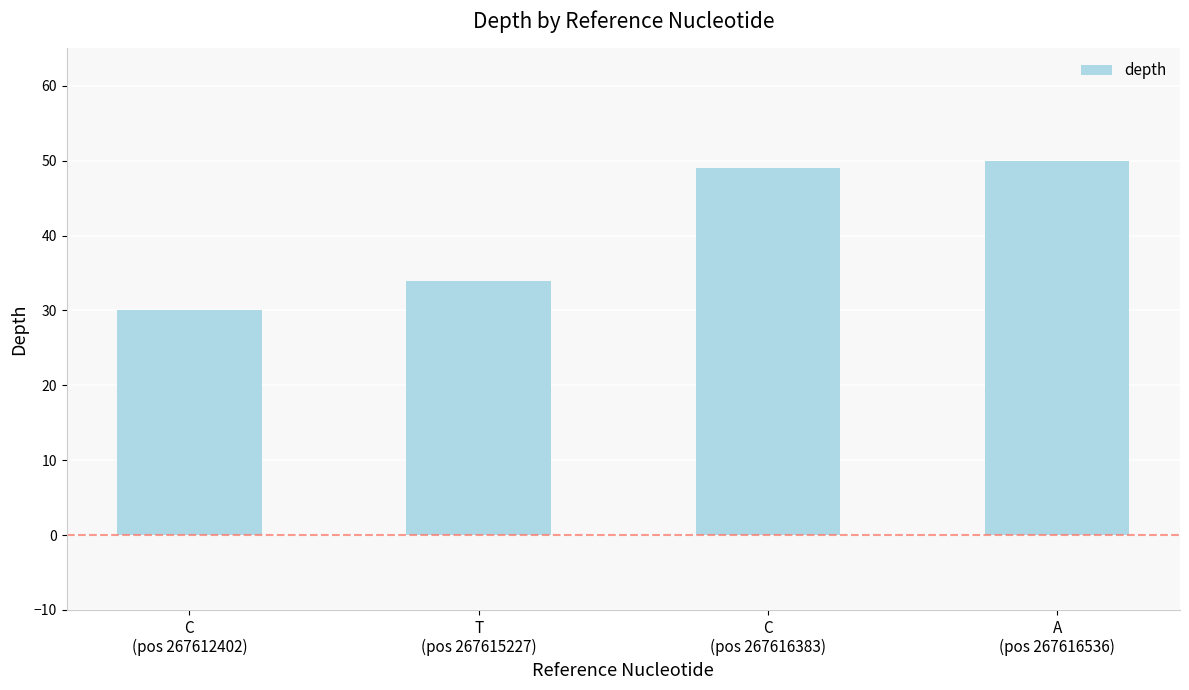

Approximately how many times larger is the value at C
(pos 267612402) compared to C
(pos 267616383)?

0.6